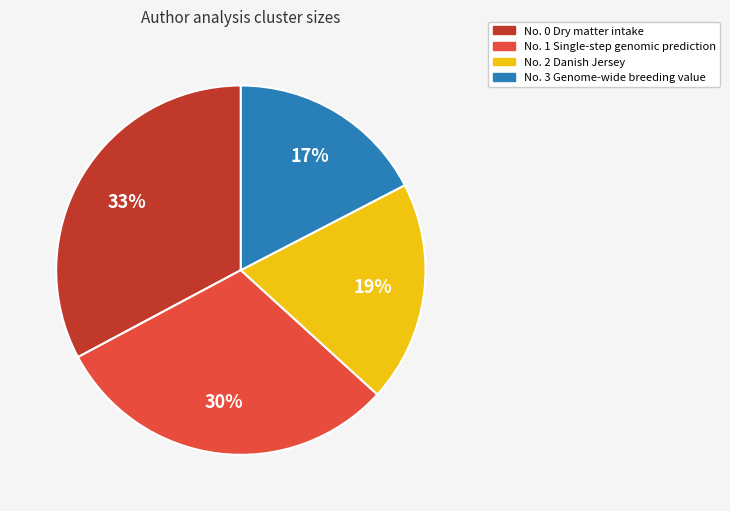

Which category has the smallest portion of the pie?

No. 3 Genome-wide breeding value